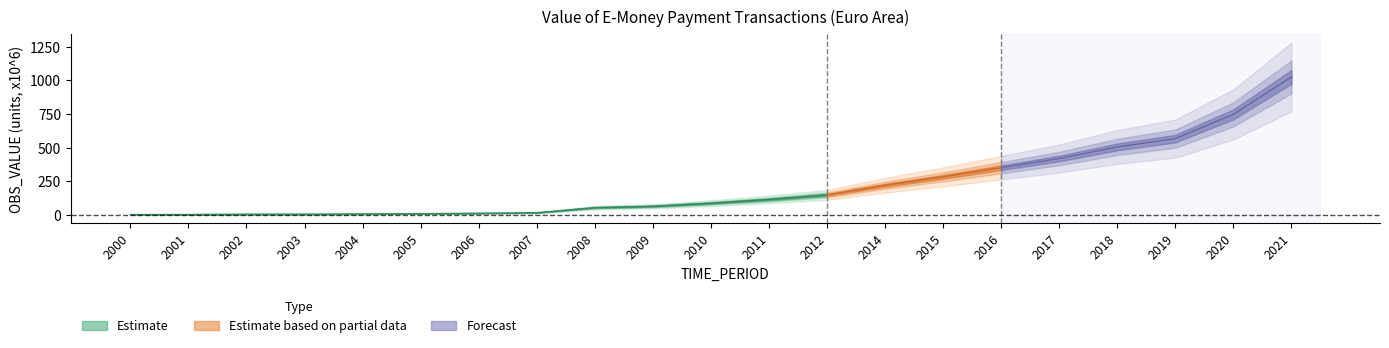

Rank the categories by value from highest to lowest.

2021, 2020, 2019, 2018, 2017, 2016, 2015, 2014, 2012, 2011, 2010, 2009, 2008, 2007, 2006, 2005, 2004, 2003, 2002, 2001, 2000